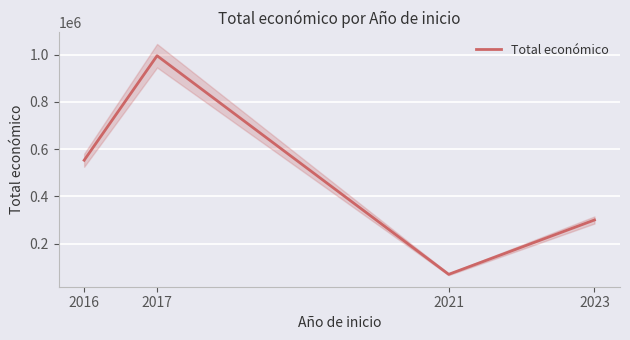

Reading left to right, what are all the values shown in this chart?

2016=552823	2017=994973	2021=69992	2023=300000